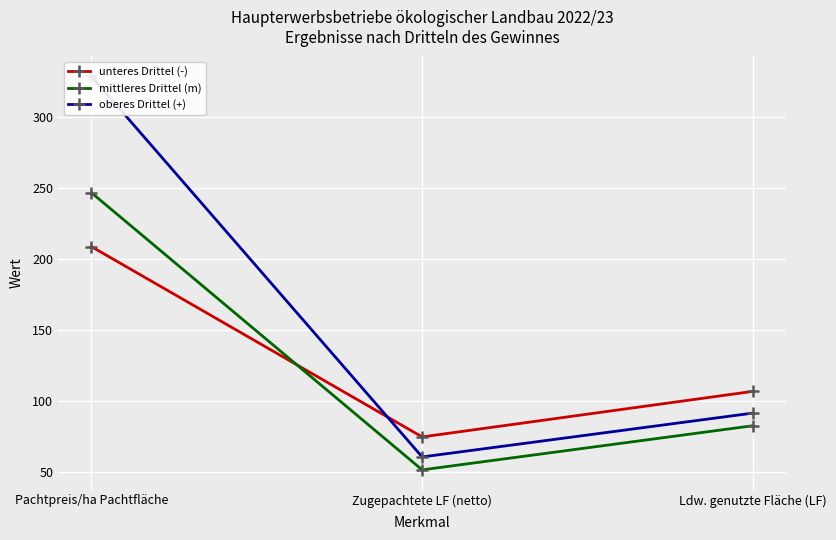

True or false: mittleres Drittel (m) has a value of 51.7 at Zugepachtete LF (netto).

True